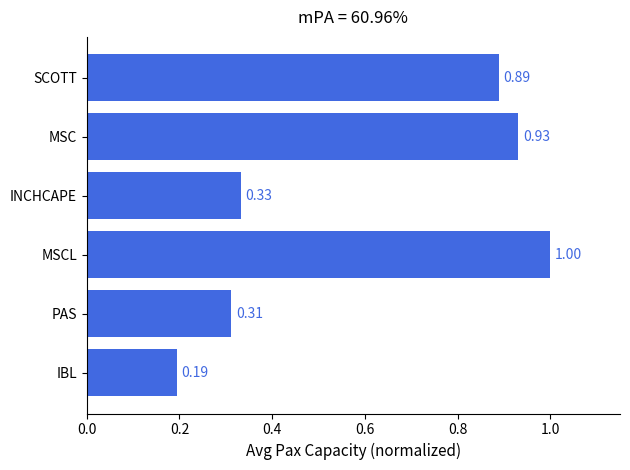

Count the number of data series in this chart.

1